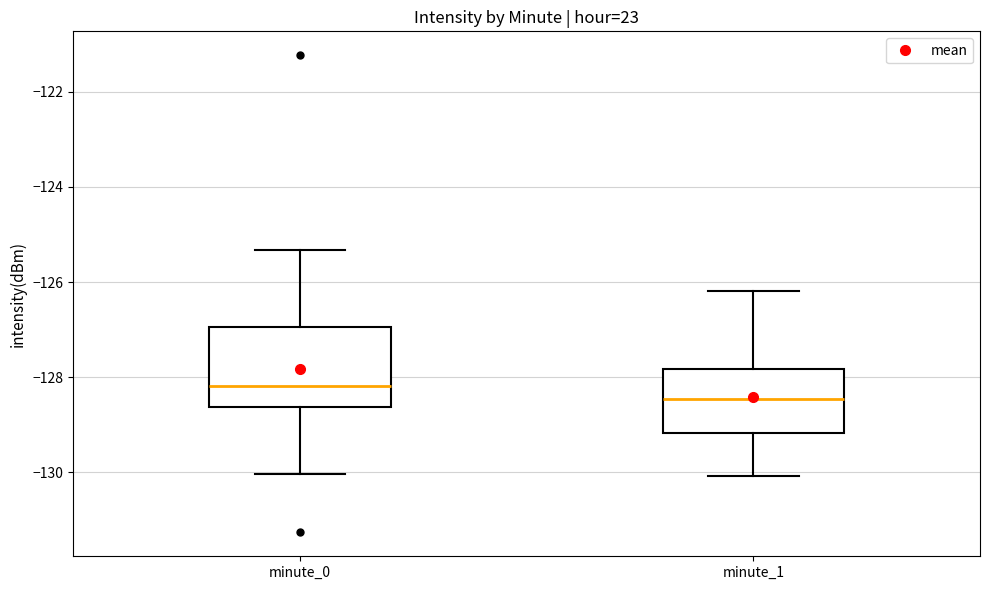

Where is the upper edge of the box for minute_0 on the y-axis? The values are not printed on the chart, so give them approximately, as read against the axis.

-127.0